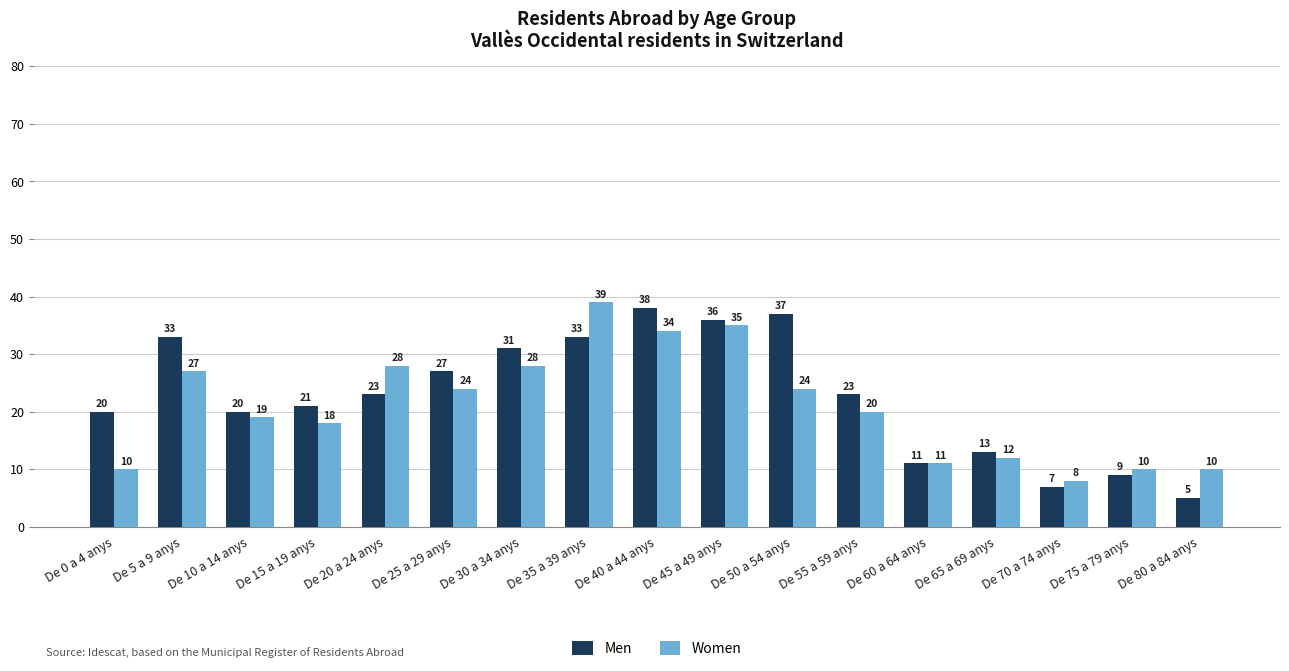

What is the value of the Women bar at the 7th from the left?

28